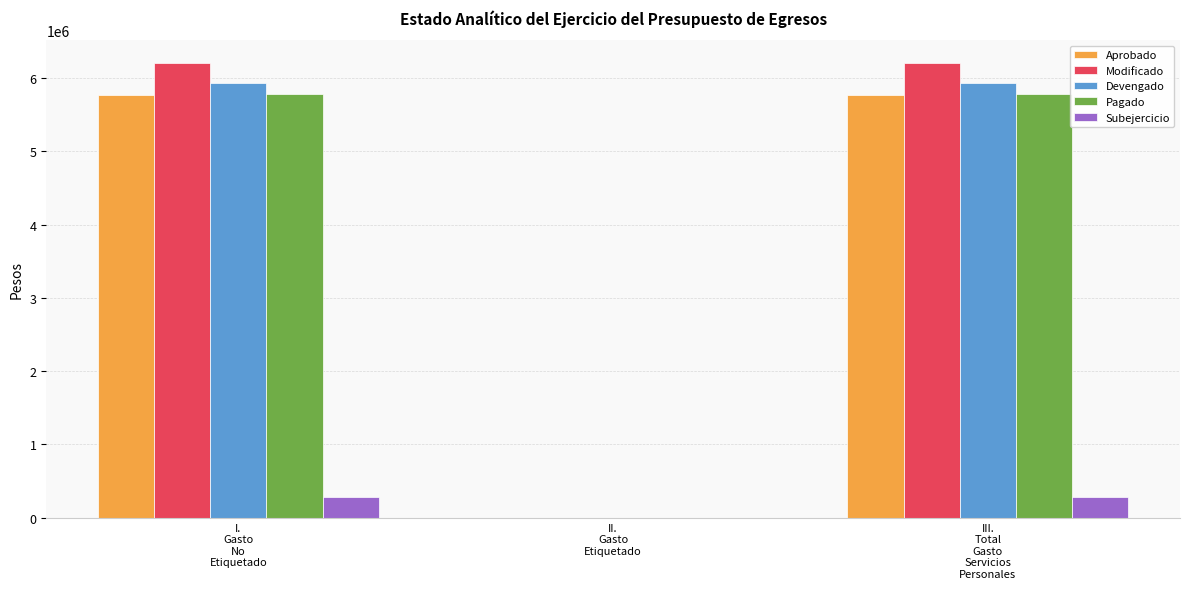

Reading left to right, what are all the values shown in this chart?

Aprobado: I.
Gasto
No
Etiquetado=5771267.3	II.
Gasto
Etiquetado=0.0	III.
Total
Gasto
Servicios
Personales=5771267.3
Modificado: I.
Gasto
No
Etiquetado=6206324.1	II.
Gasto
Etiquetado=0.0	III.
Total
Gasto
Servicios
Personales=6206324.1
Devengado: I.
Gasto
No
Etiquetado=5929485.6	II.
Gasto
Etiquetado=0.0	III.
Total
Gasto
Servicios
Personales=5929485.6
Pagado: I.
Gasto
No
Etiquetado=5781643.3	II.
Gasto
Etiquetado=0.0	III.
Total
Gasto
Servicios
Personales=5781643.3
Subejercicio: I.
Gasto
No
Etiquetado=276838.5	II.
Gasto
Etiquetado=0.0	III.
Total
Gasto
Servicios
Personales=276838.5